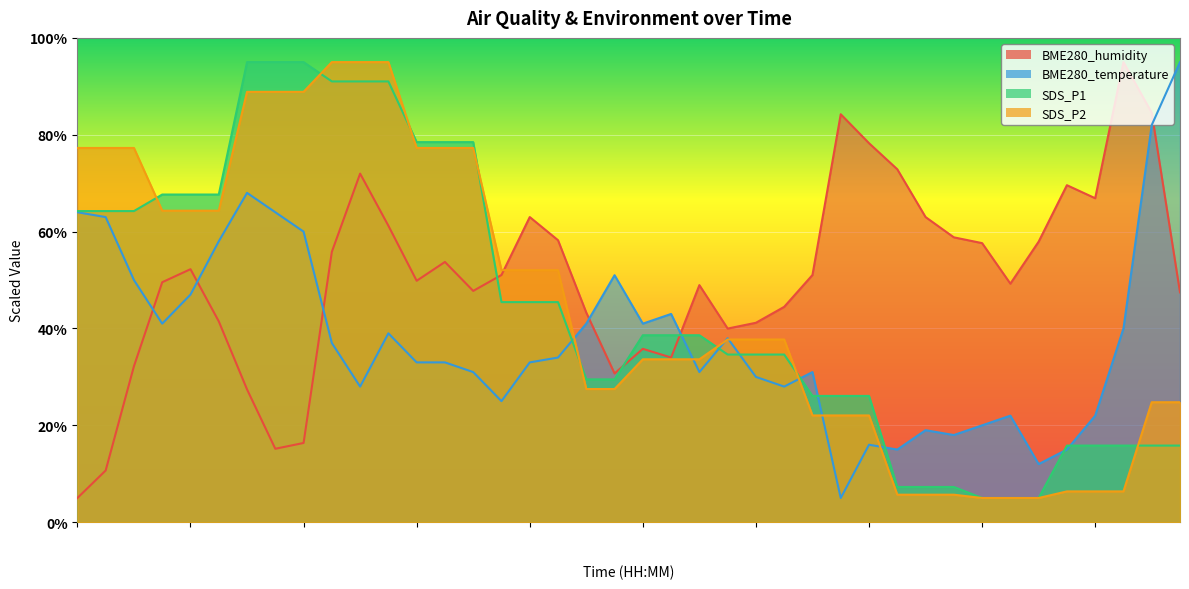

The SDS_P2 series shows 7.7 at 05:46. True or false?

False